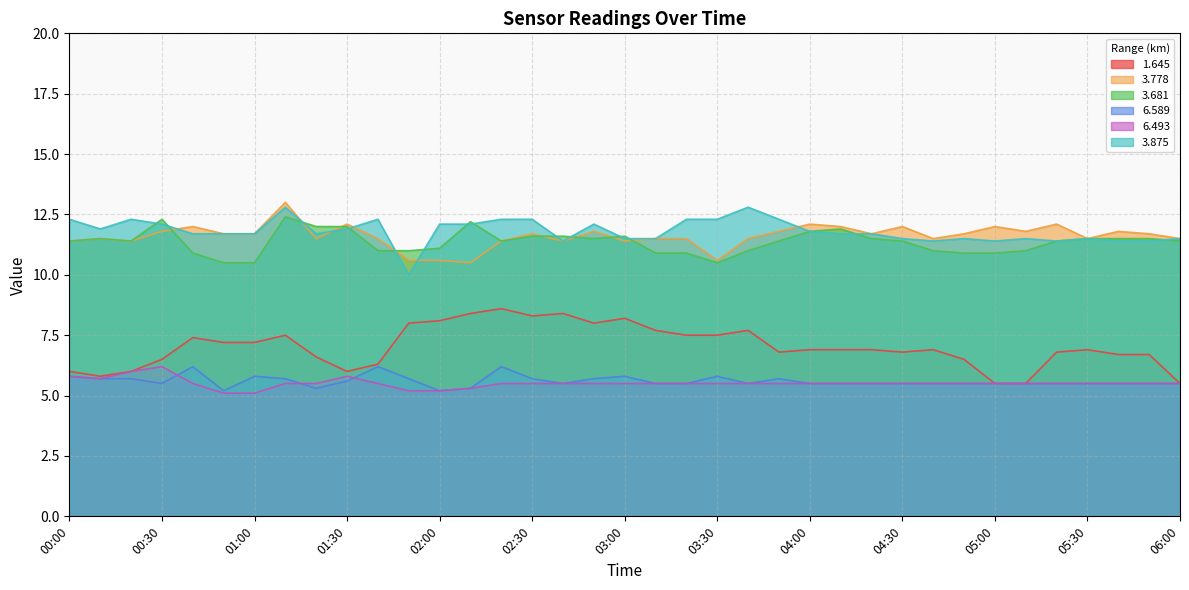

The 3.778 series shows 7.2 at 03:30. True or false?

False